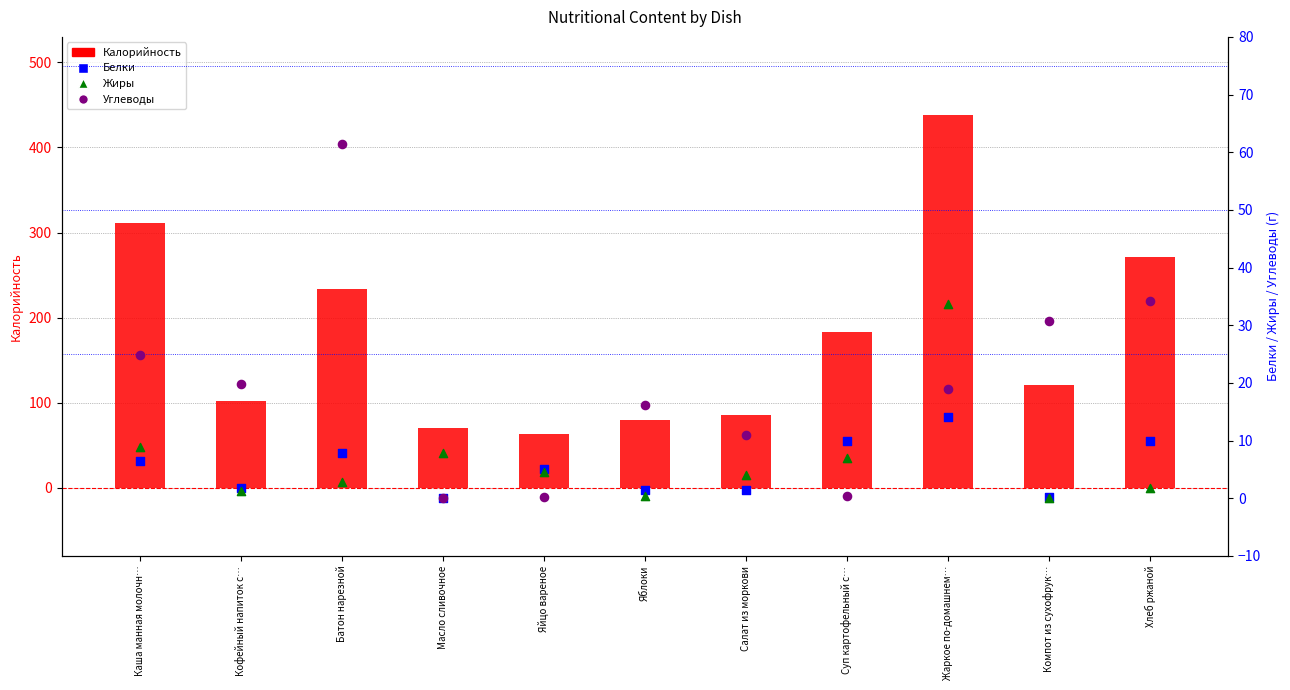

At how many categories does at least one series exceed 227?

4